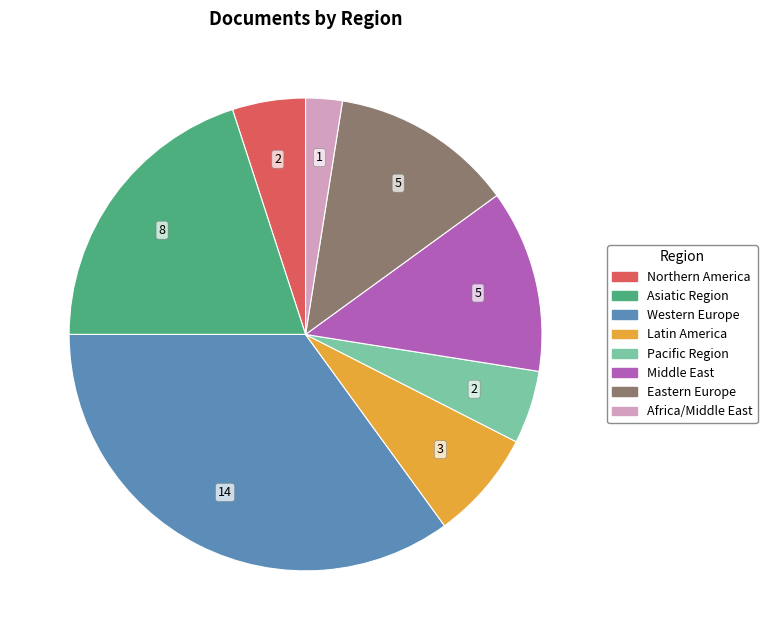

The Pacific Region slice represents 1% of the pie. True or false?

False